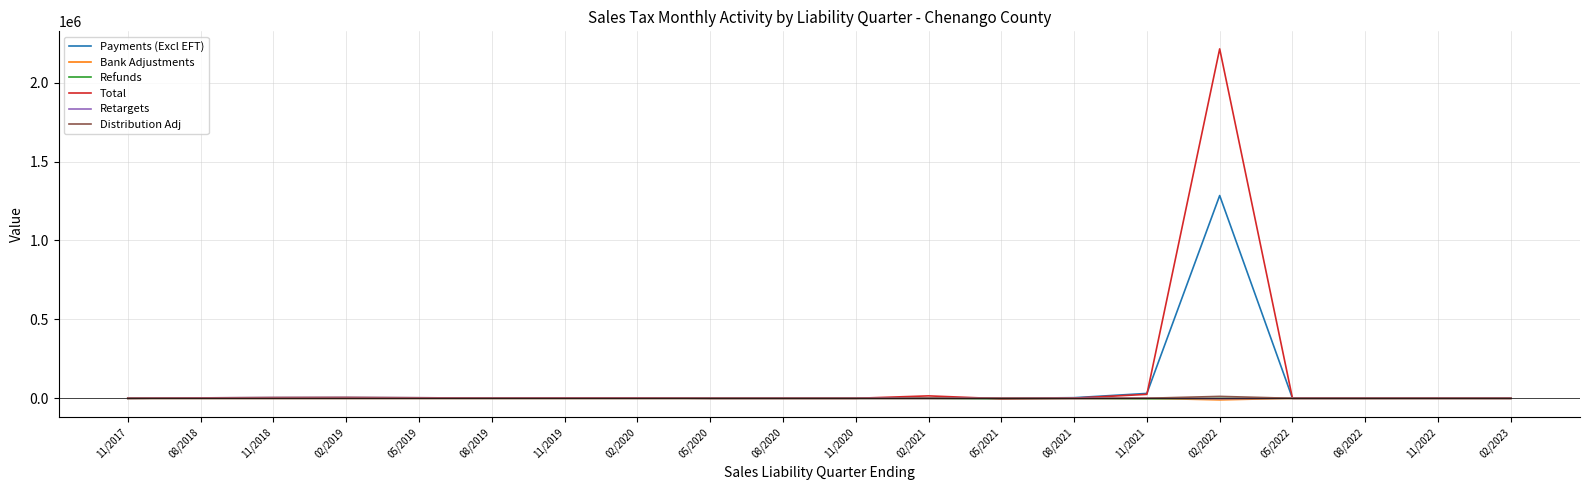

What is the total value across all series at 02/2023?

0.3